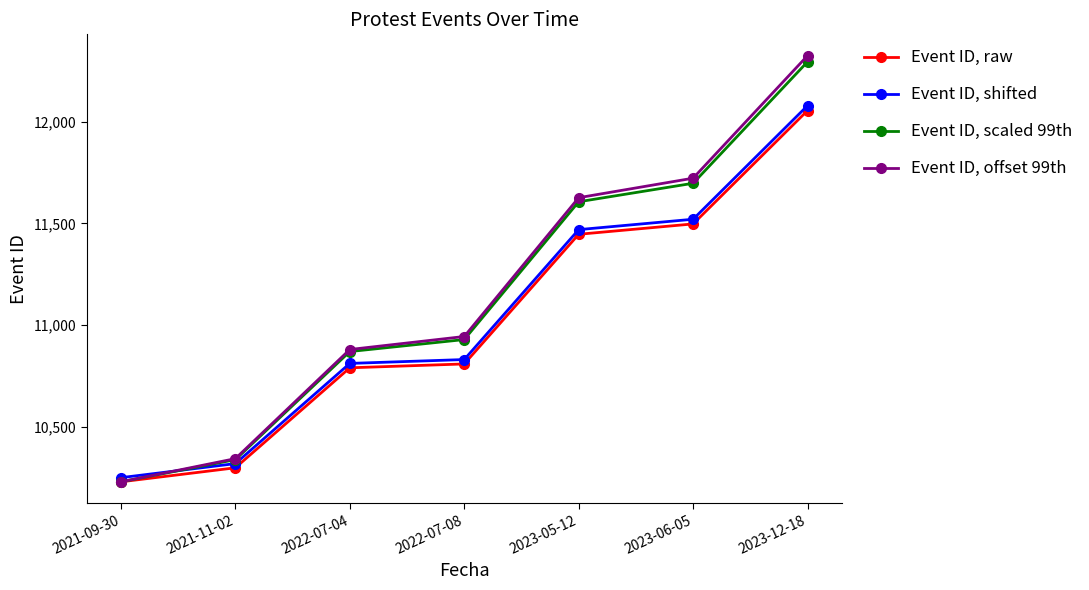

Reading left to right, transcribe all the data shown in this chart.

Event ID, raw: 2021-09-30=10228.0	2021-11-02=10297.0	2022-07-04=10789.0	2022-07-08=10808.0	2023-05-12=11446.0	2023-06-05=11497.0	2023-12-18=12055.0
Event ID, shifted: 2021-09-30=10248.5	2021-11-02=10317.6	2022-07-04=10810.6	2022-07-08=10829.6	2023-05-12=11468.9	2023-06-05=11520.0	2023-12-18=12079.1
Event ID, scaled 99th: 2021-09-30=10228.0	2021-11-02=10337.0	2022-07-04=10869.0	2022-07-08=10928.0	2023-05-12=11606.0	2023-06-05=11697.0	2023-12-18=12295.0
Event ID, offset 99th: 2021-09-30=10228.0	2021-11-02=10342.0	2022-07-04=10879.0	2022-07-08=10943.0	2023-05-12=11626.0	2023-06-05=11722.0	2023-12-18=12325.0